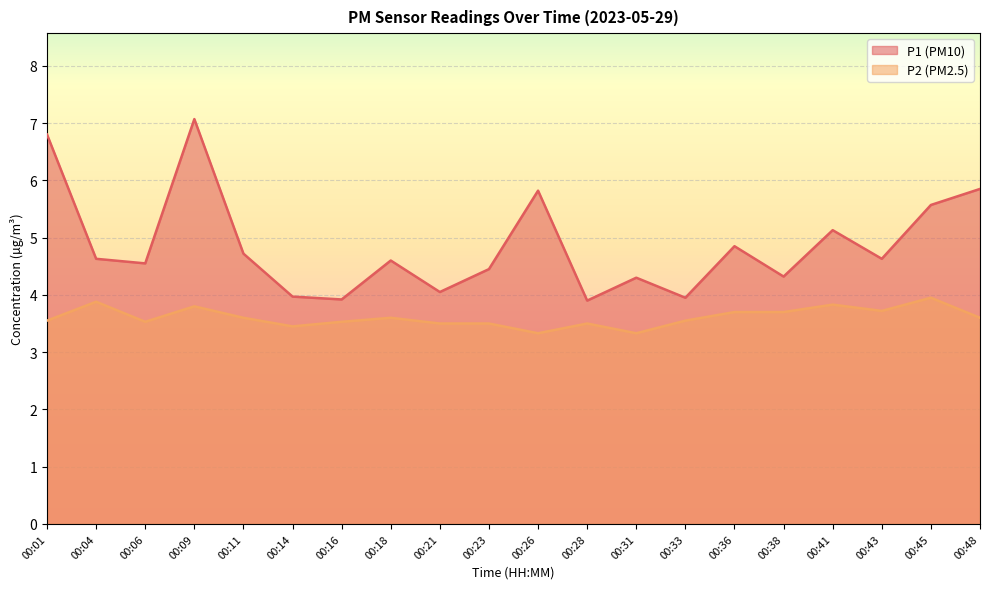

The P2 series shows 3.3 at 00:31. True or false?

True